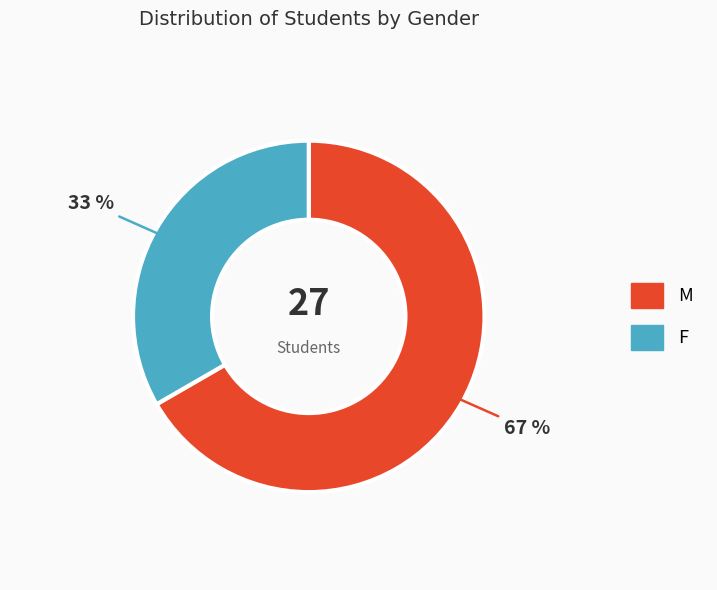

Combined, do F and M account for over 50%?

Yes